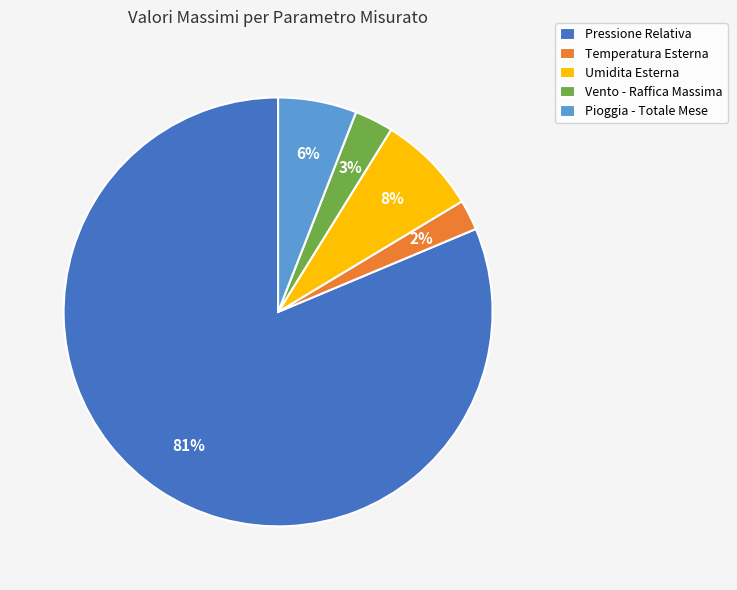

Which has a higher value, Vento - Raffica Massima or Pressione Relativa?

Pressione Relativa